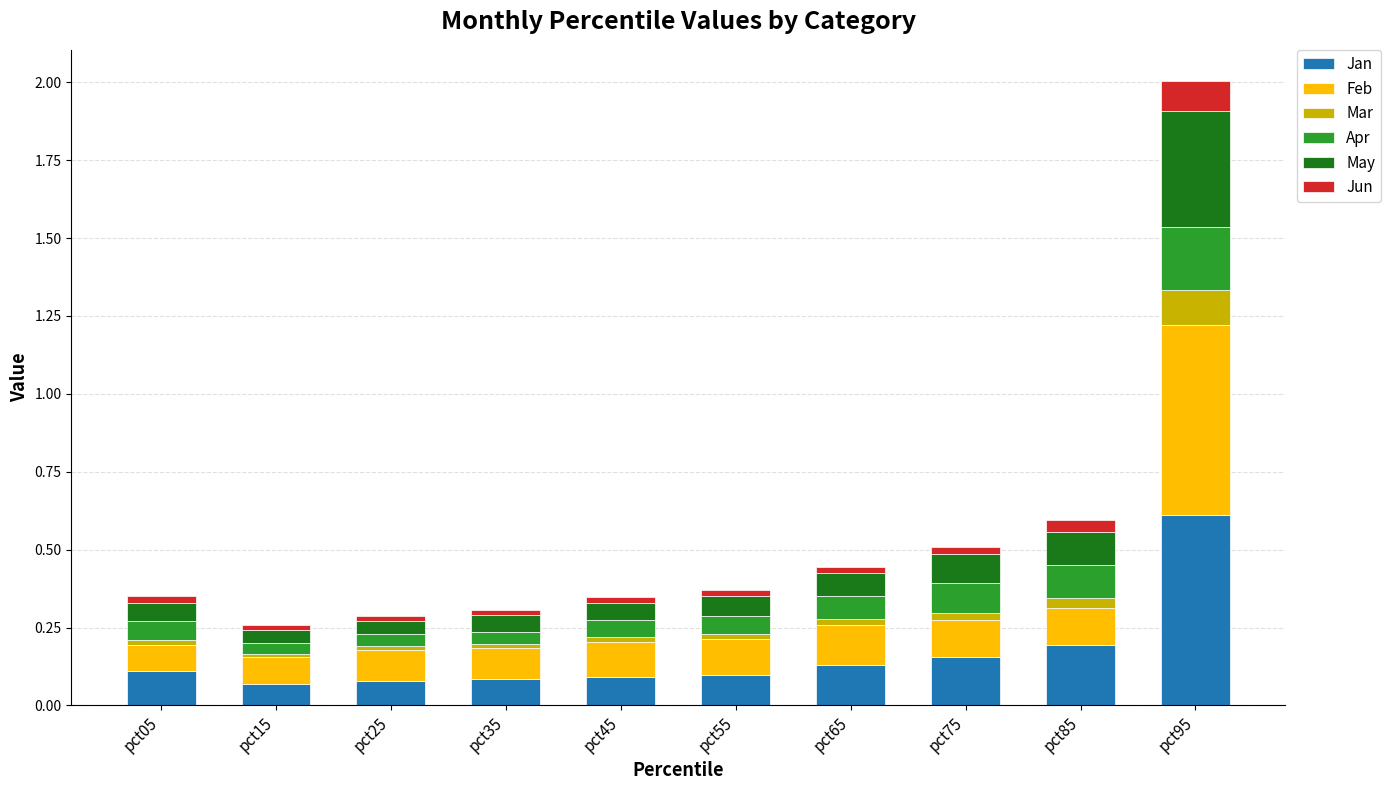

What is the total value across all series at pct15?

0.3